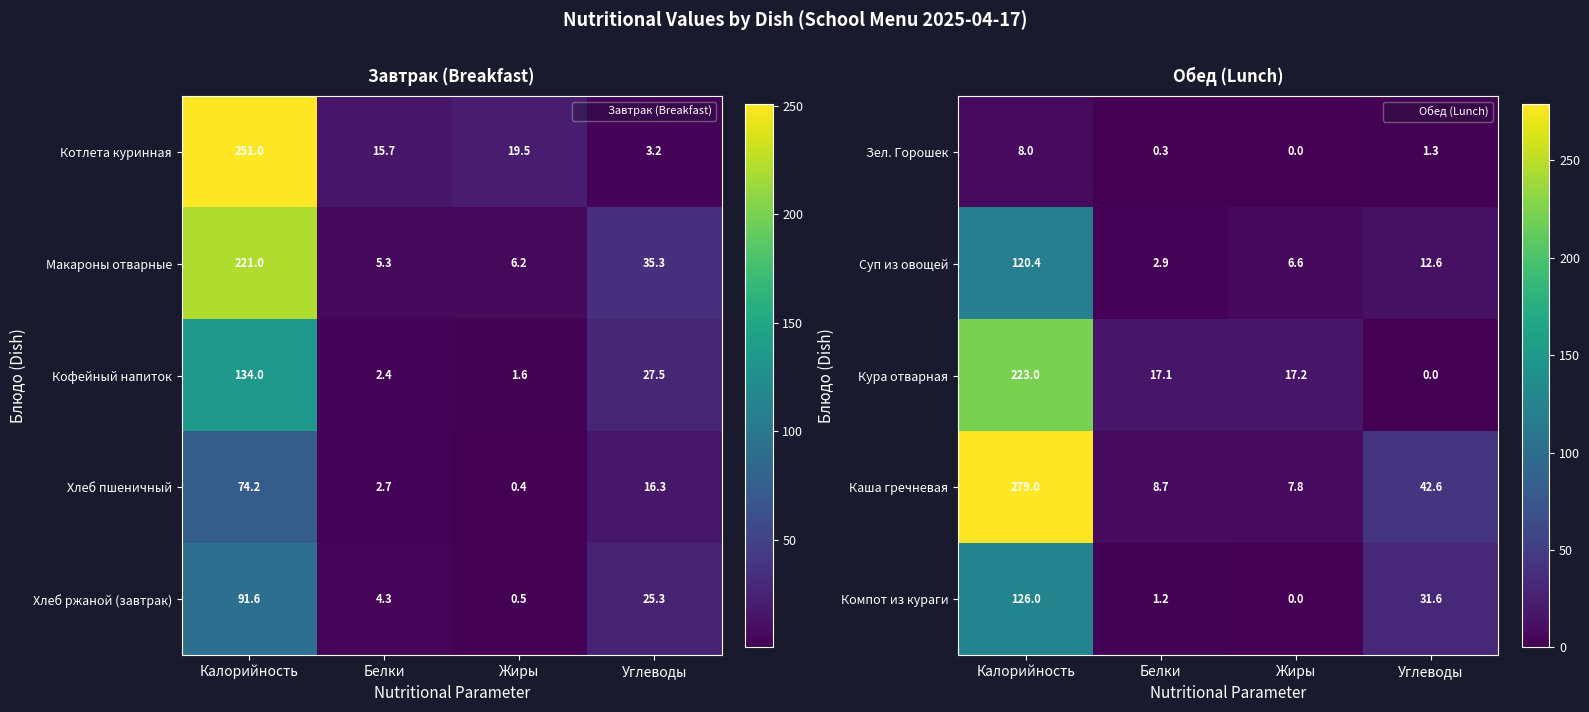

What is the sum of all Суп из овощей values?

142.5